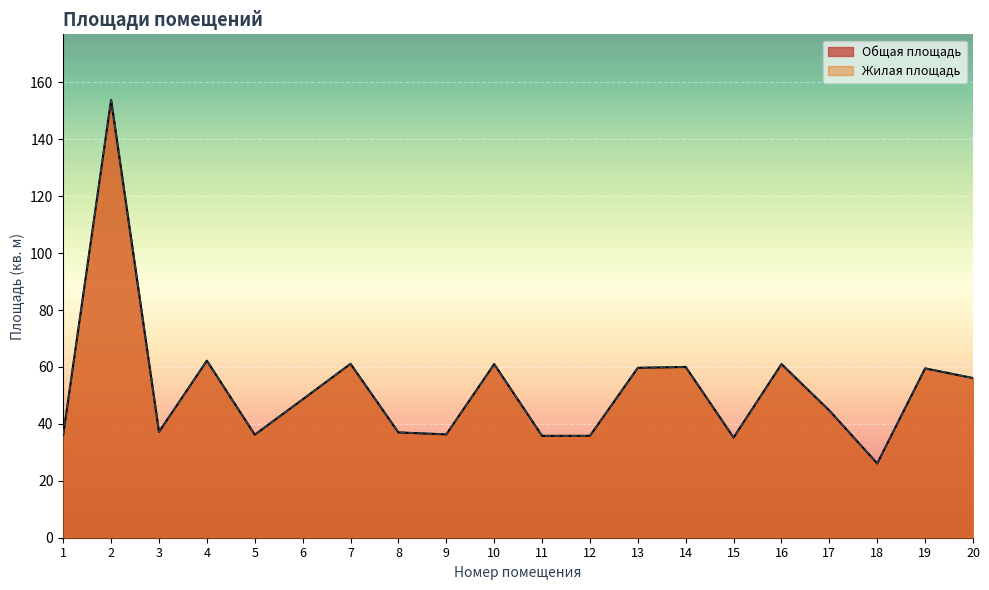

What is the highest value of the Жилая площадь series?

153.8